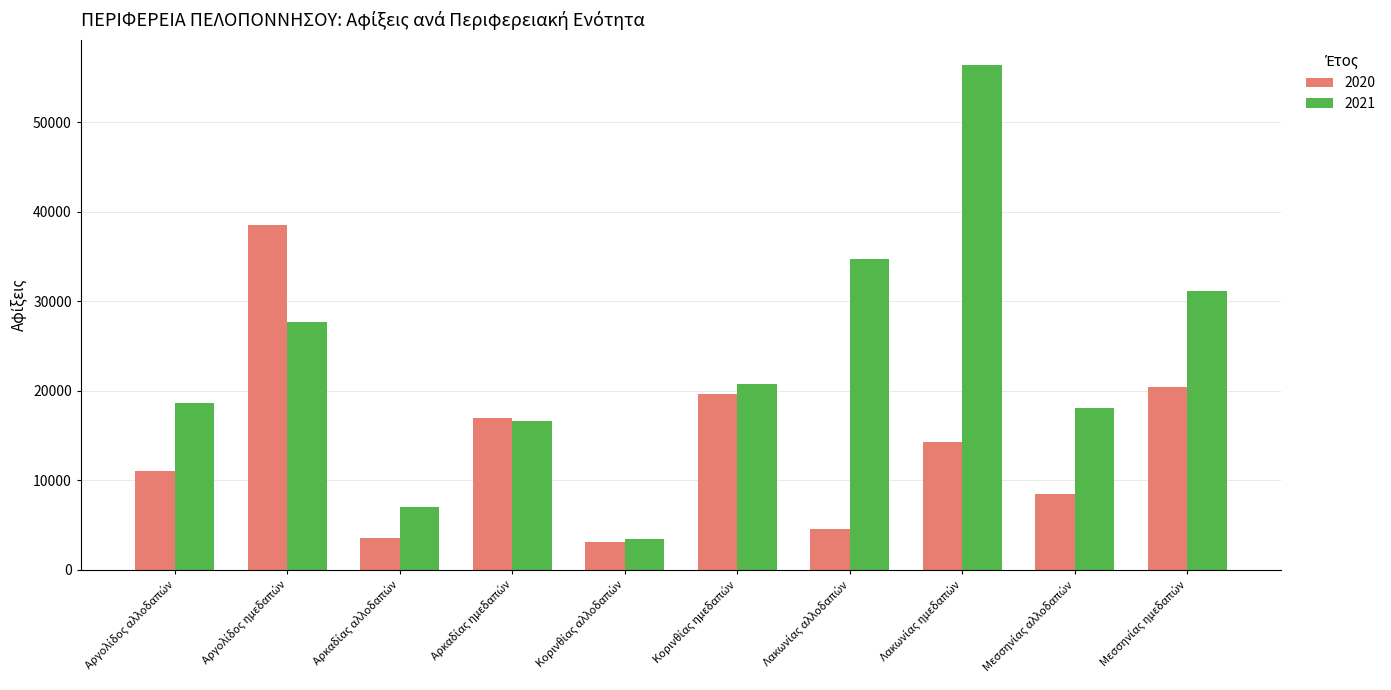

What is the difference between the maximum and minimum values in the 2021 series?

52928